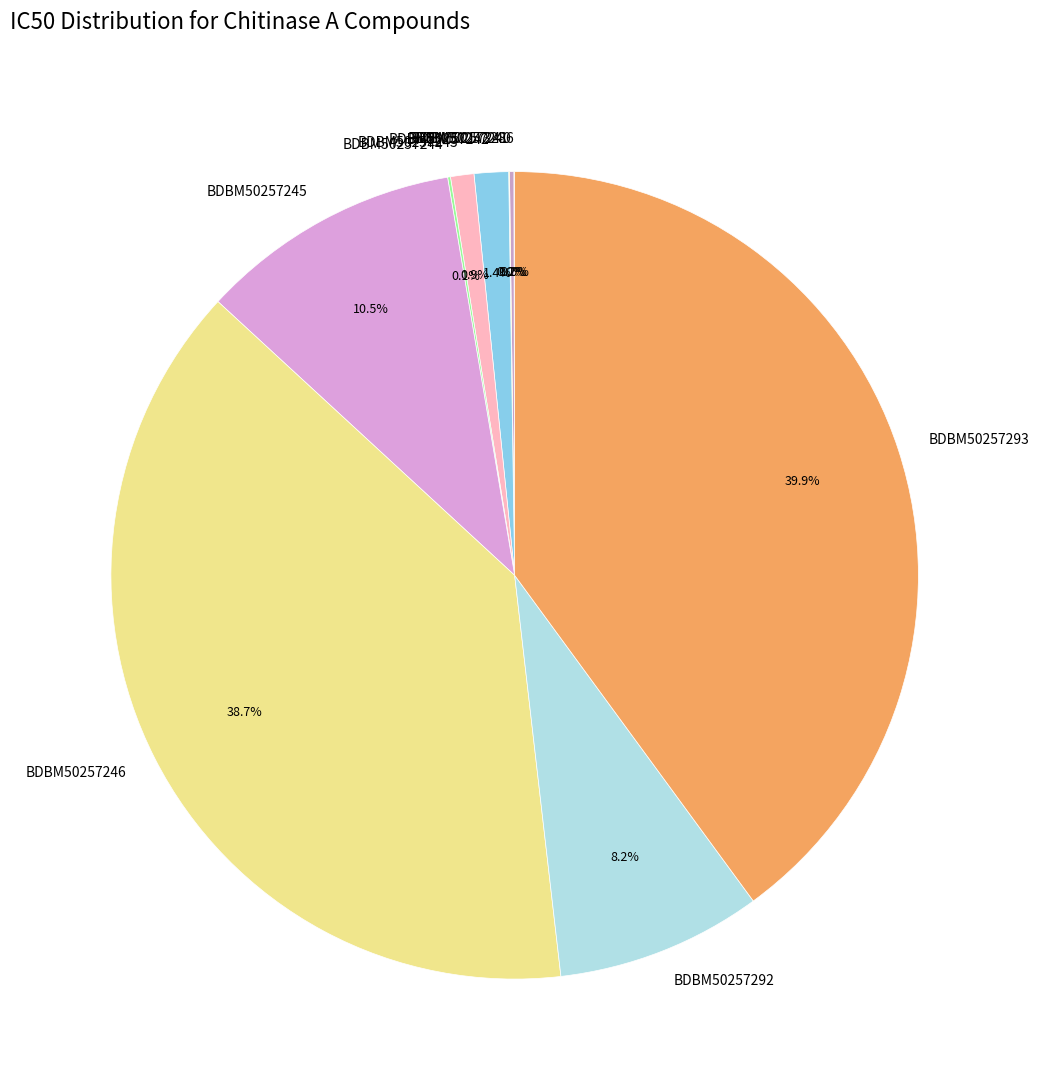

Does any single category account for the majority?

No